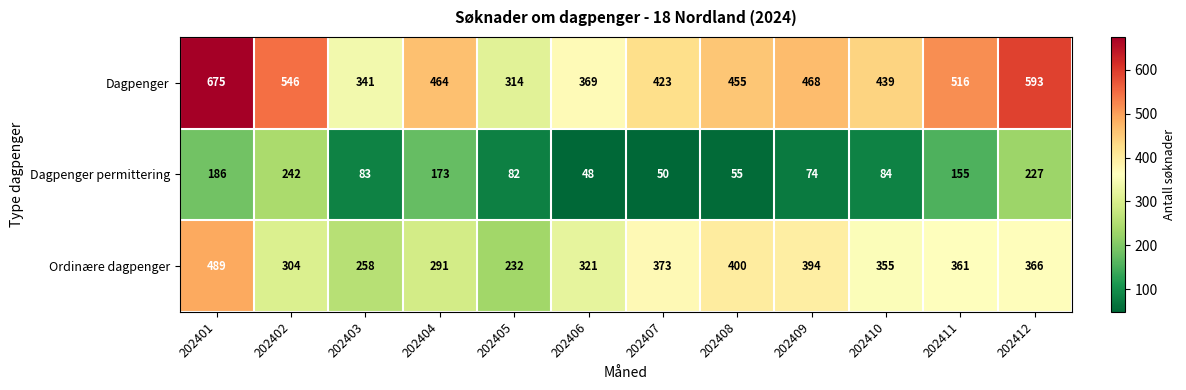

Which series has the largest total across all categories?

Dagpenger